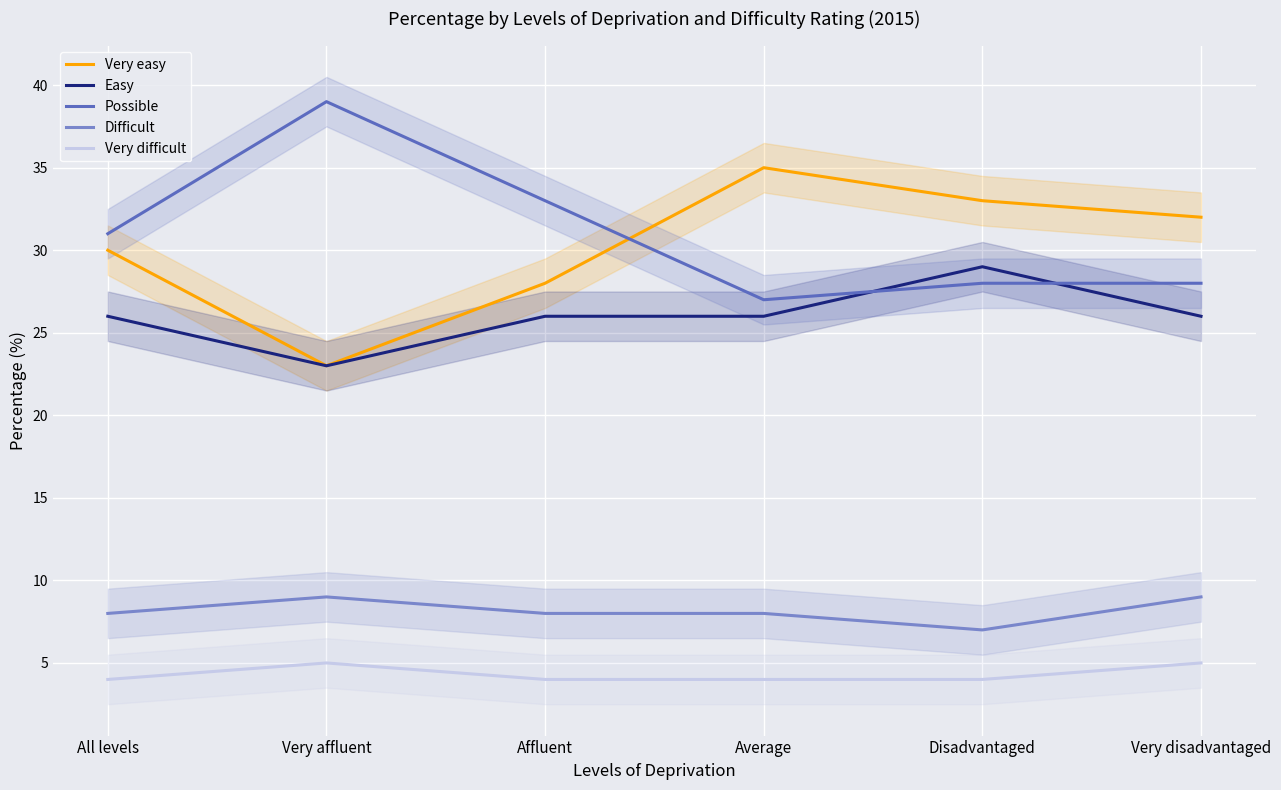

What is the value of the Easy point at the 2nd from the left?

23